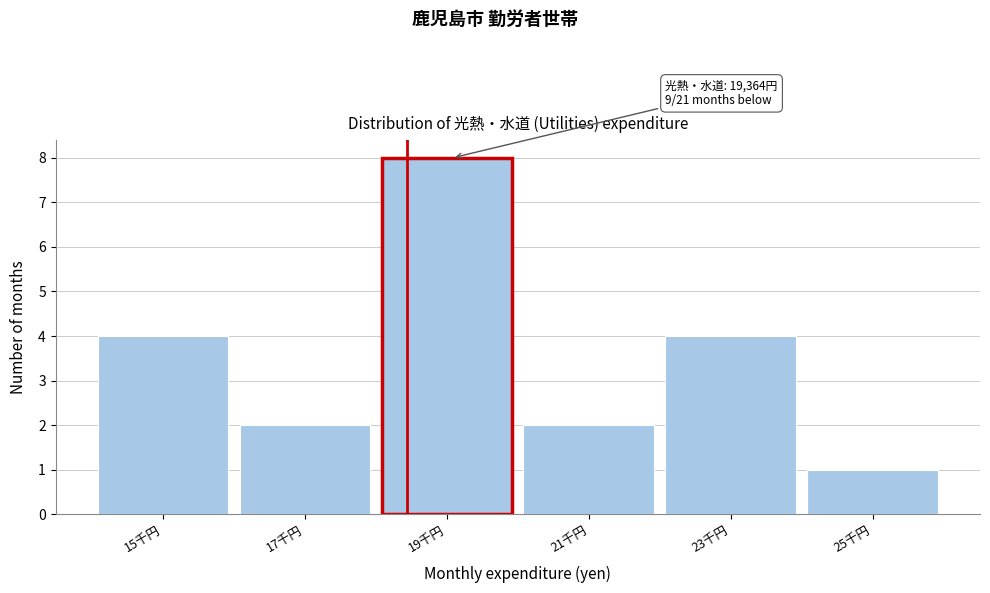

Reading right to left, transcribe all the data shown in this chart.

25千円=1	23千円=4	21千円=2	19千円=8	17千円=2	15千円=4